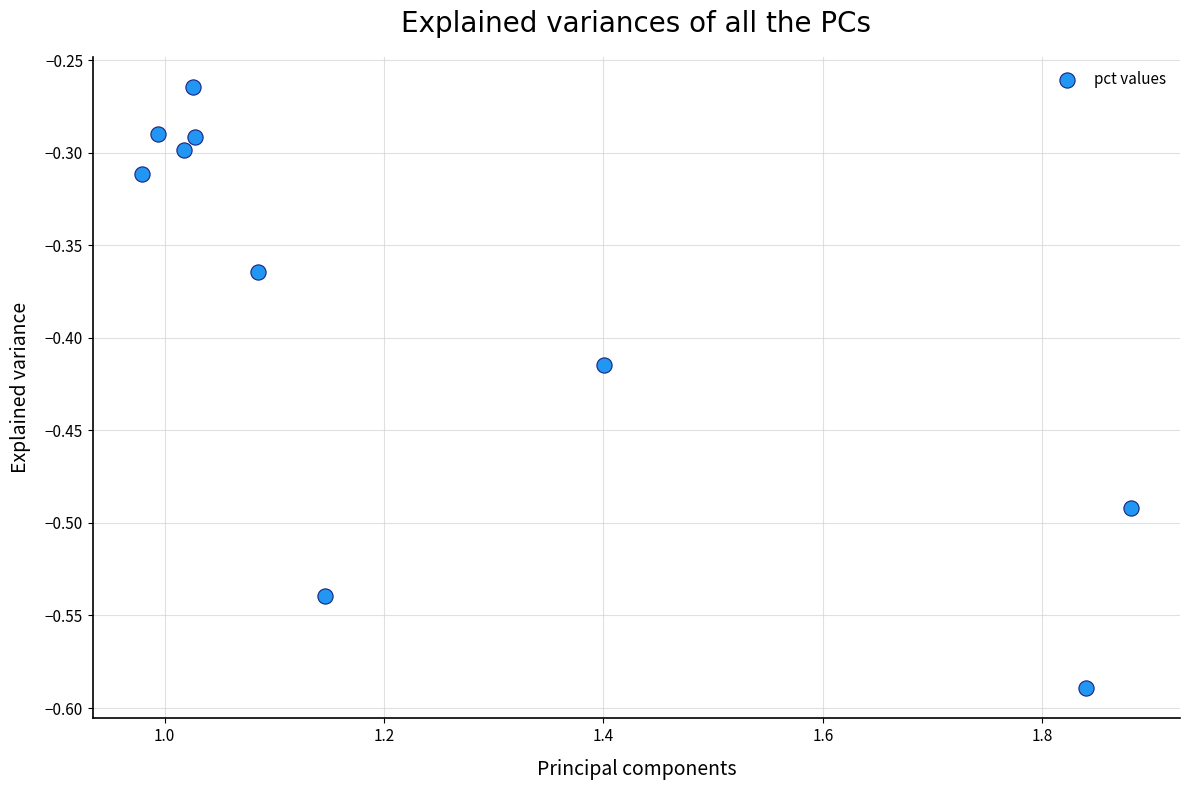

What is the range of Y values (max minus min)?

0.3